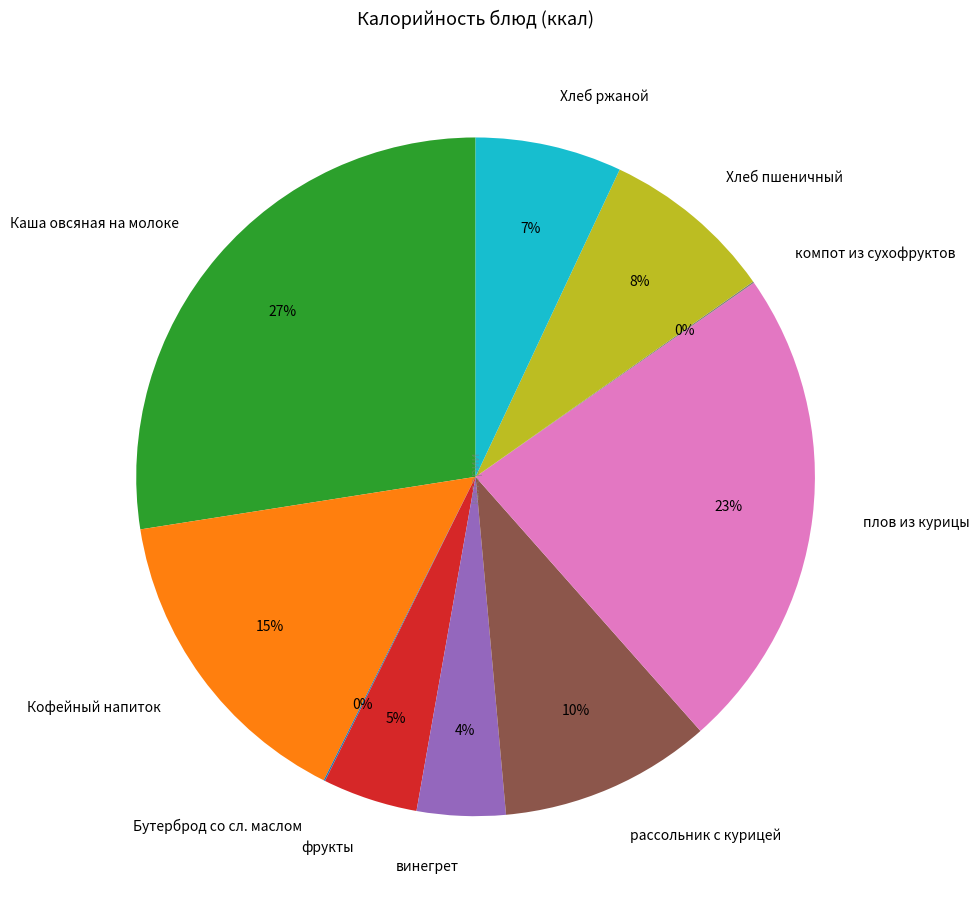

The Каша овсяная на молоке slice represents 27% of the pie. True or false?

True